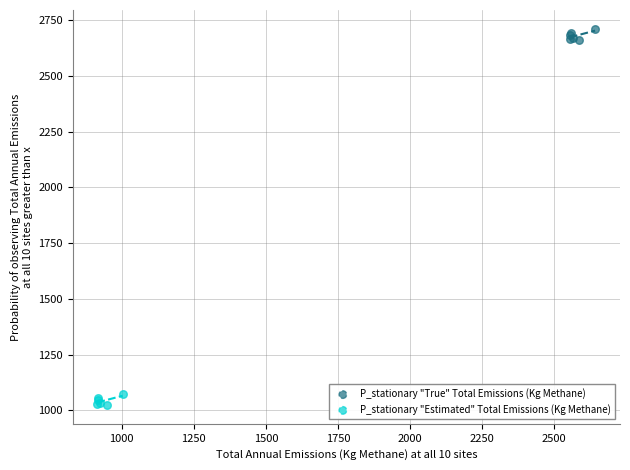

Which series reaches the minimum Y coordinate?

P_stationary "Estimated" Total Emissions (Kg Methane)